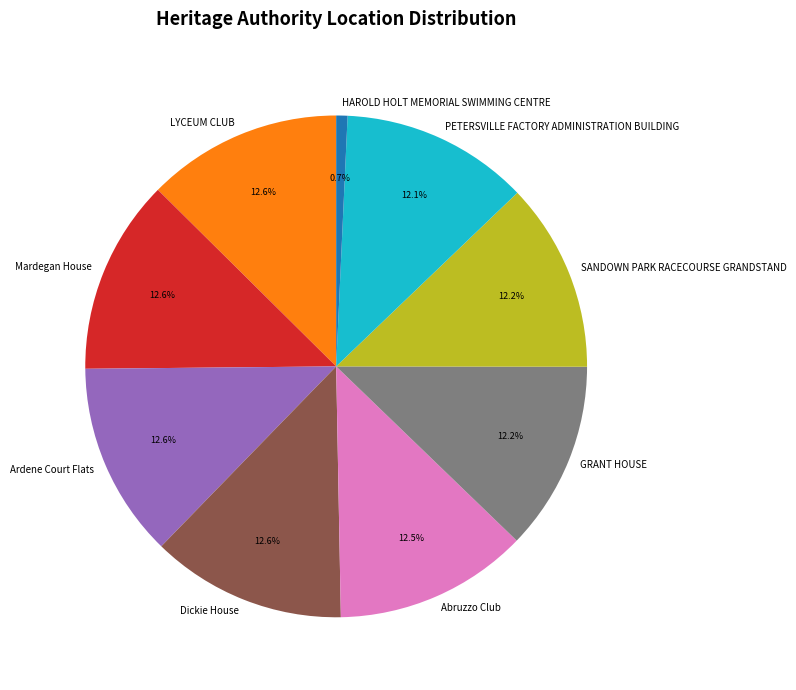

The GRANT HOUSE slice represents 6% of the pie. True or false?

False